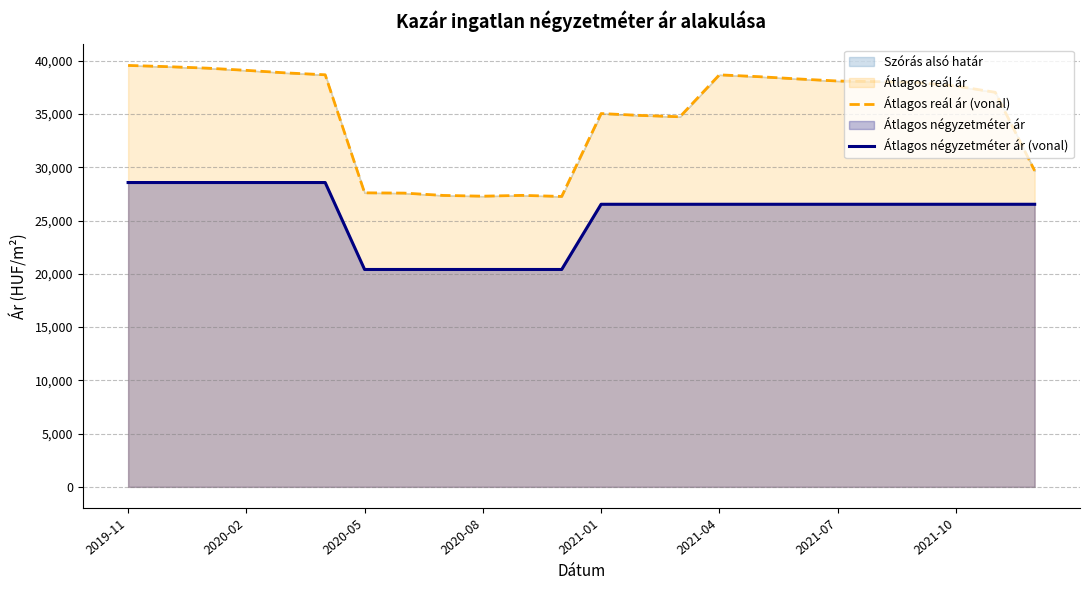

How many values in the Átlagos reál ár (vonal) series are below 37970?

12